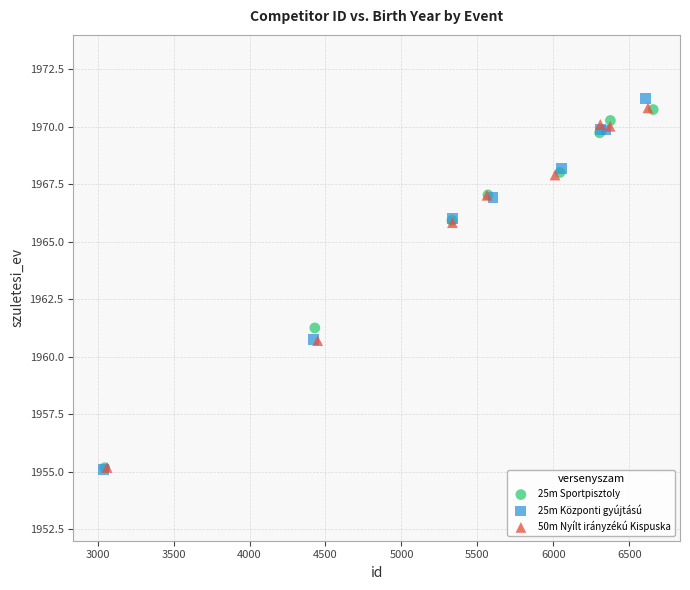

What are all the series names shown in the legend?

25m Sportpisztoly, 25m Központi gyújtású, 50m Nyílt irányzékú Kispuska